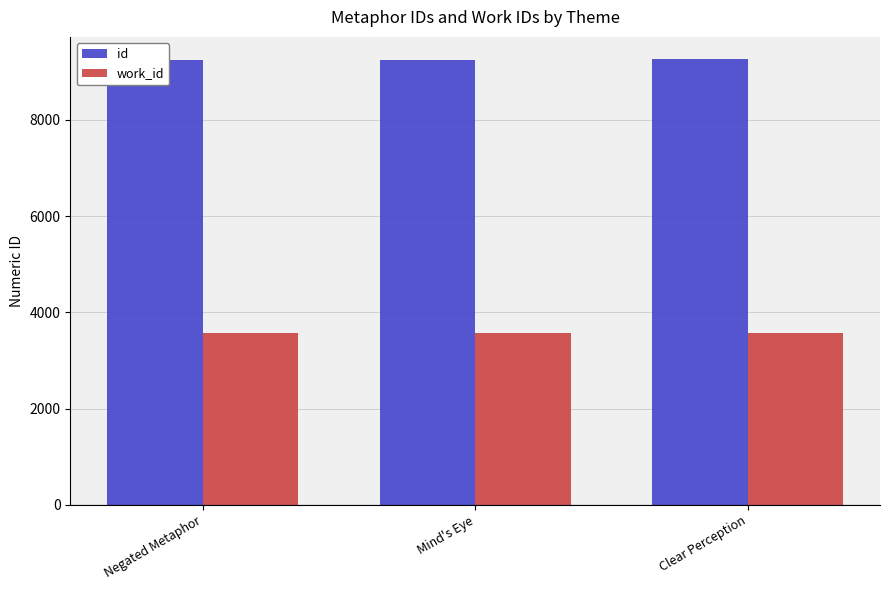

The work_id series shows 3577 at Clear Perception. True or false?

True